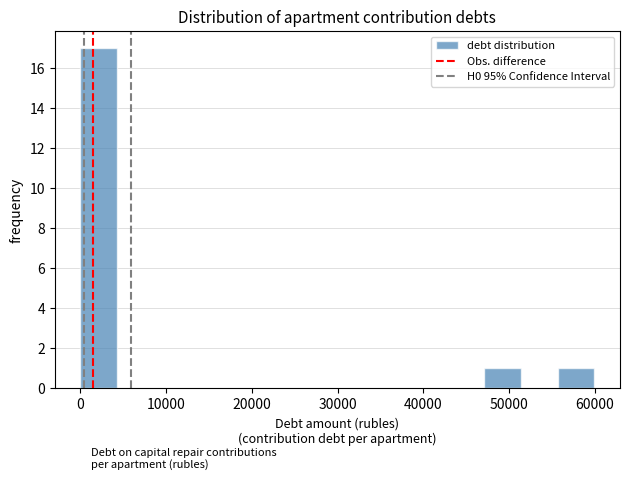

How tall is the bar that spans 0 to 4000 on the x-axis? Neither the bar edges nor the heights are printed on the chart, so give them approximately, as read against the axes.

17